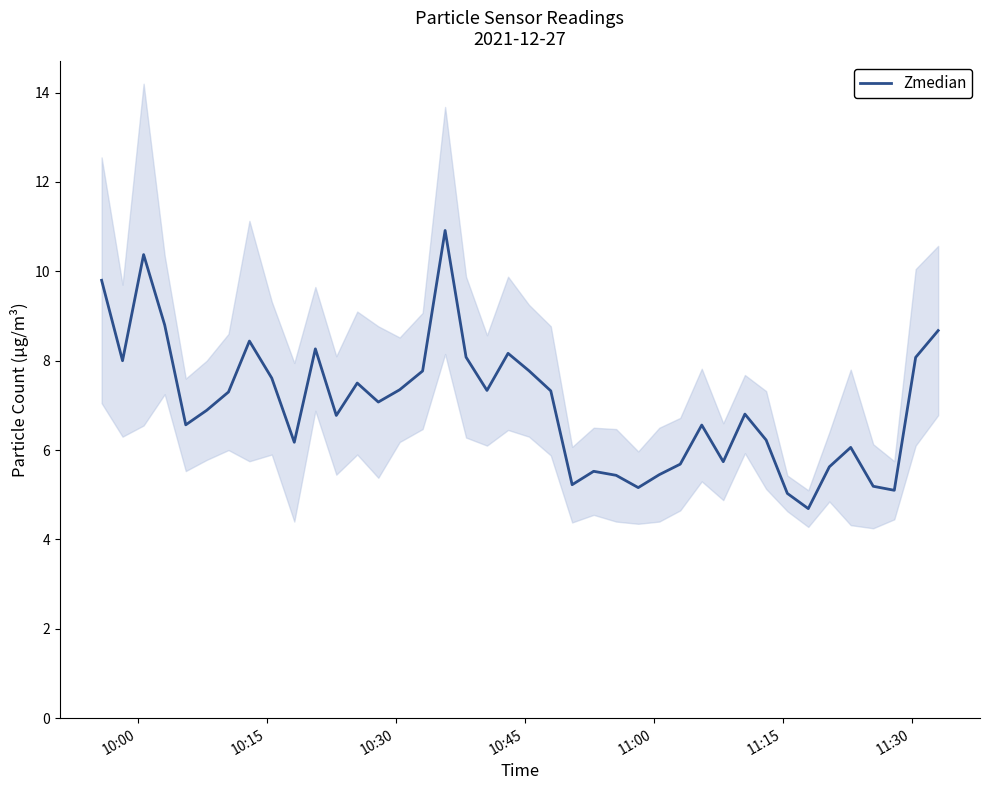

What is the minimum value shown in the chart?

4.7